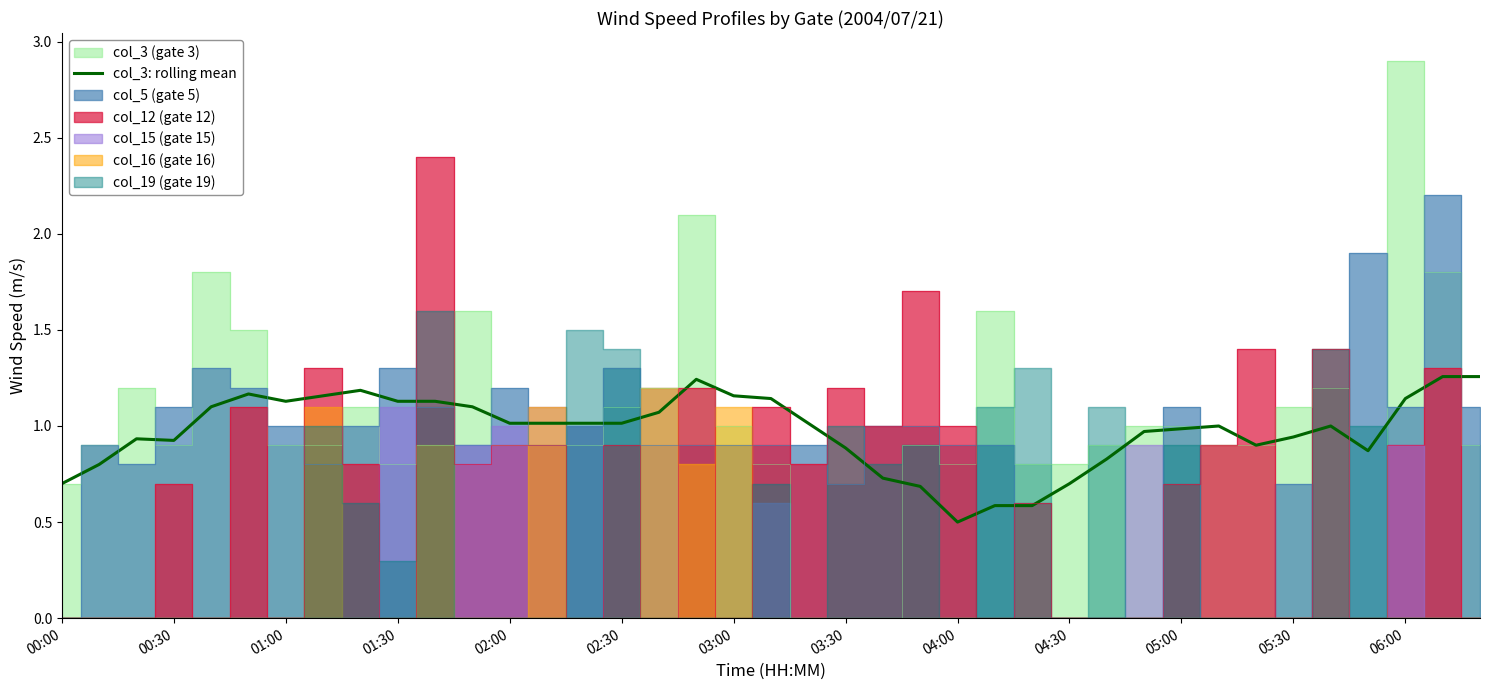

The col_3: rolling mean series shows 0.2 at 00:00. True or false?

False